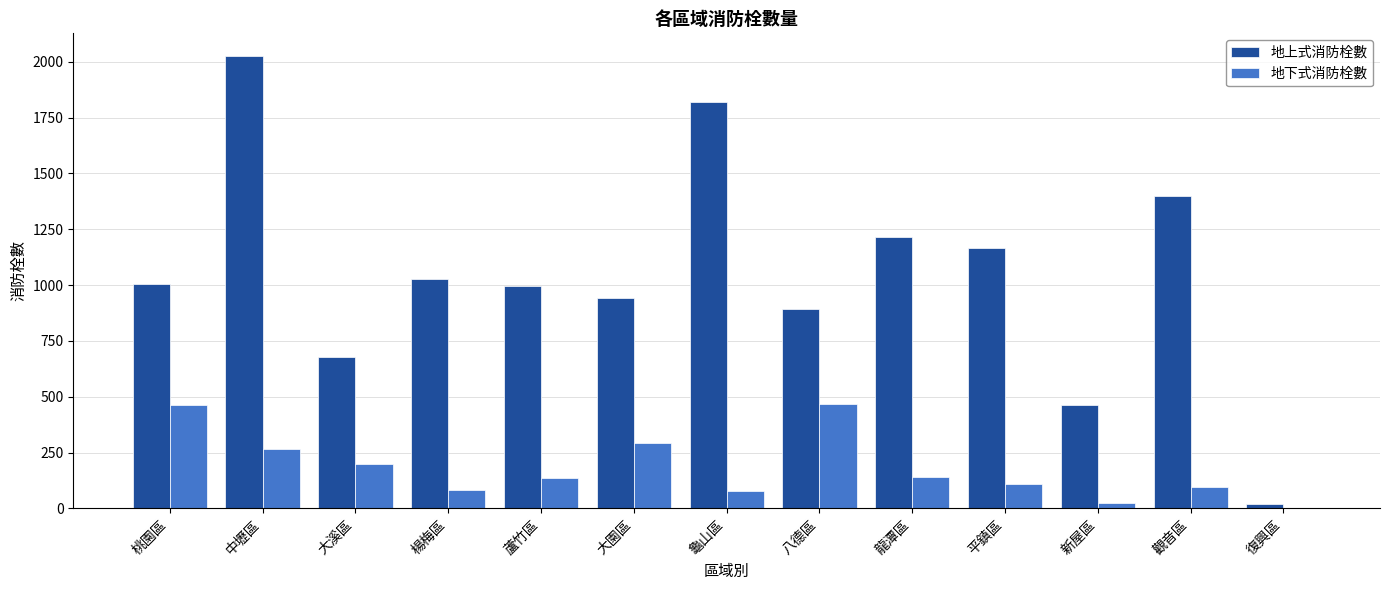

Is the value of 地上式消防栓數 at 平鎮區 greater than the value of 地下式消防栓數 at 中壢區?

Yes